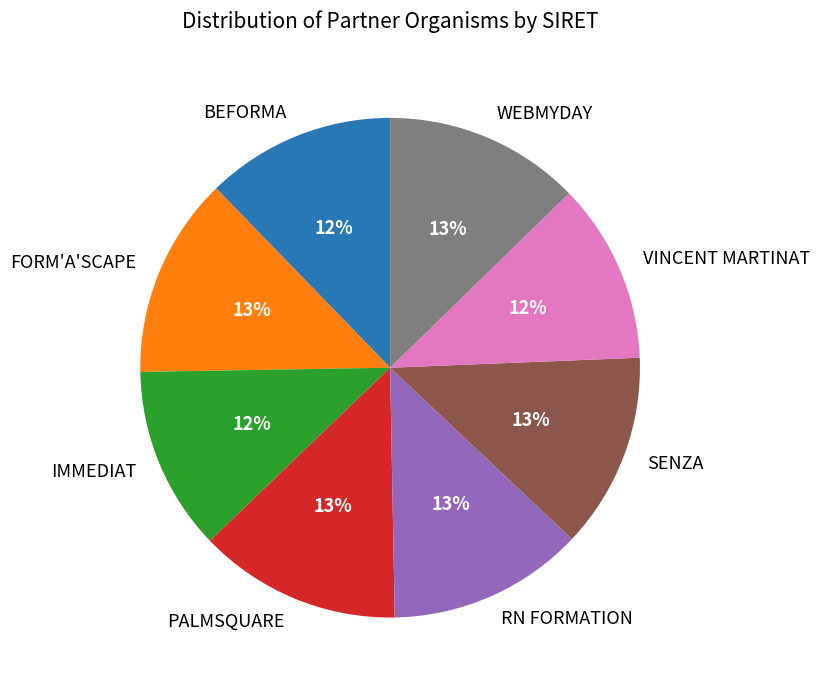

To the nearest percent, what is the difference between the WEBMYDAY and VINCENT MARTINAT slice percentages?

1%